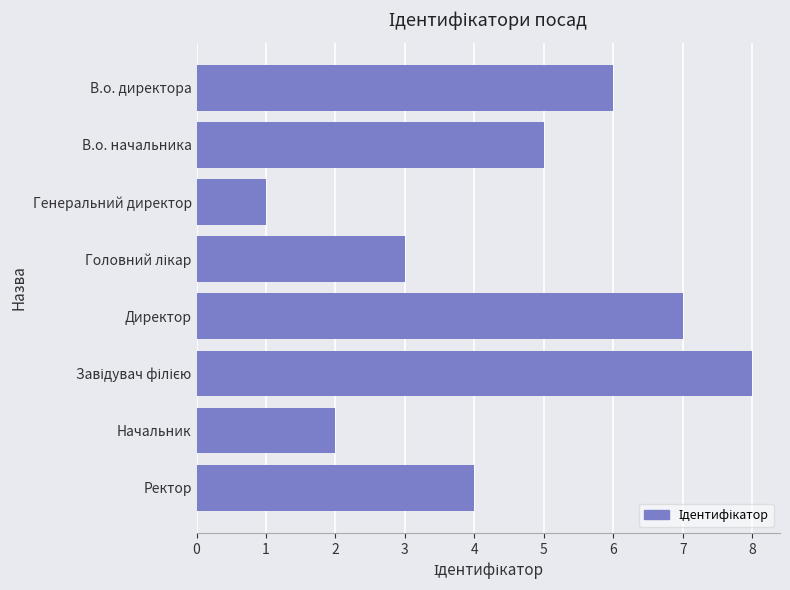

At which label is the value closest to 4?

Ректор